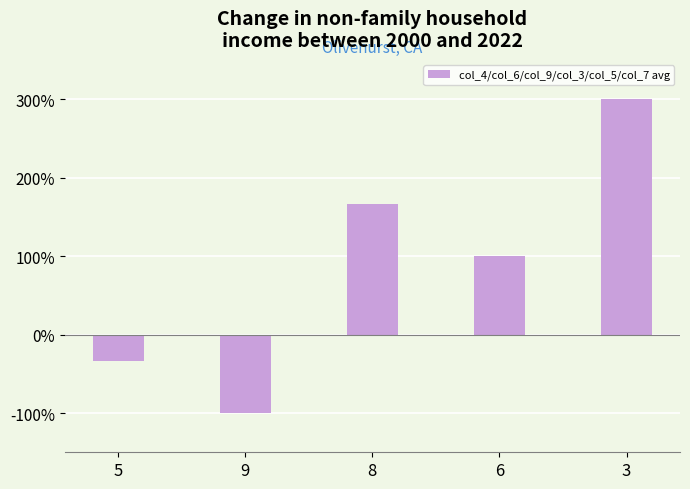

What is the change in value from 9 to 6?

+2.0